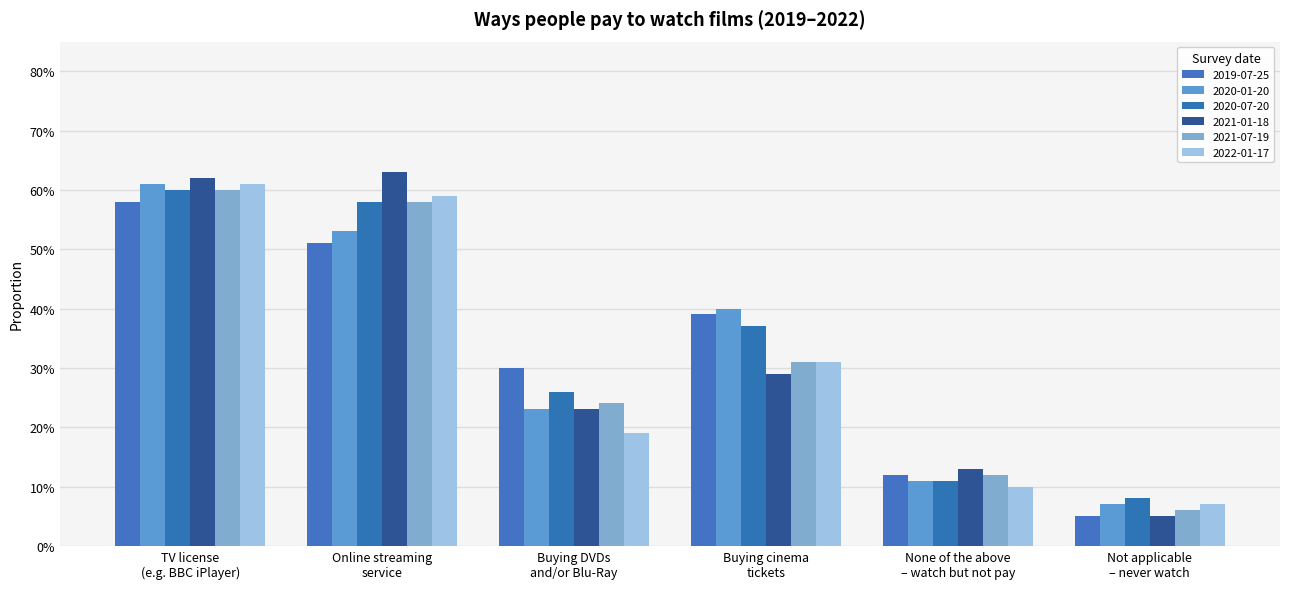

The 2021-01-18 series shows 0.4 at Buying DVDs
and/or Blu-Ray. True or false?

False